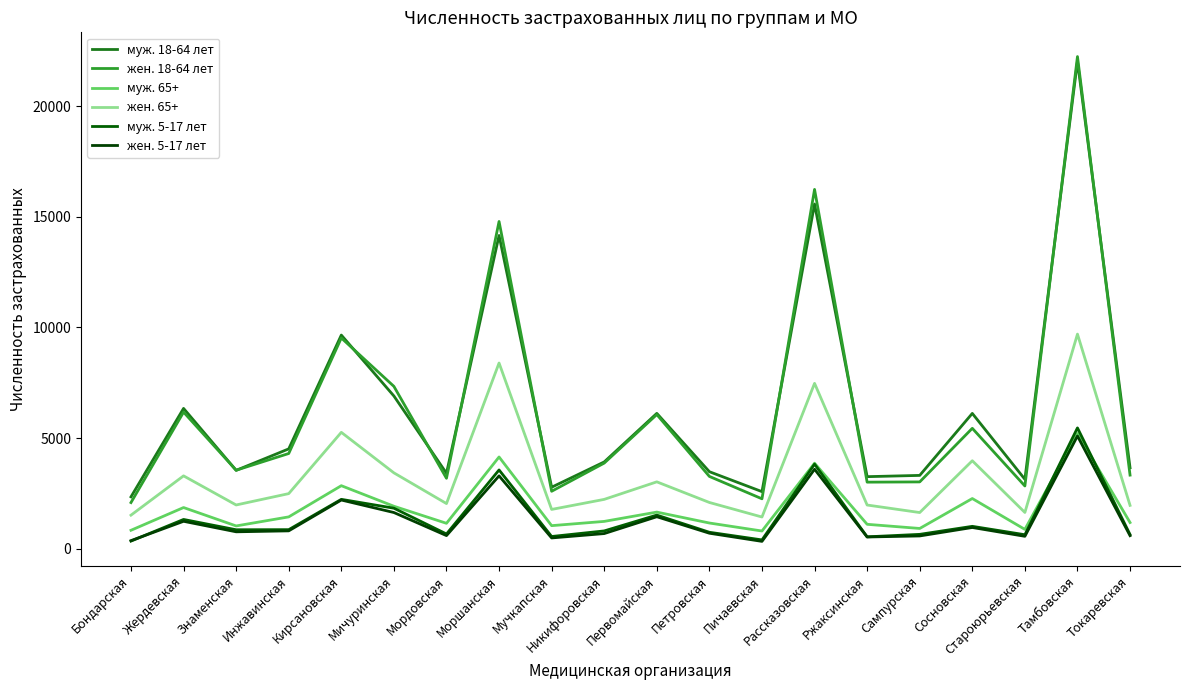

What is the label of the 6th point from the left?

Мичуринская